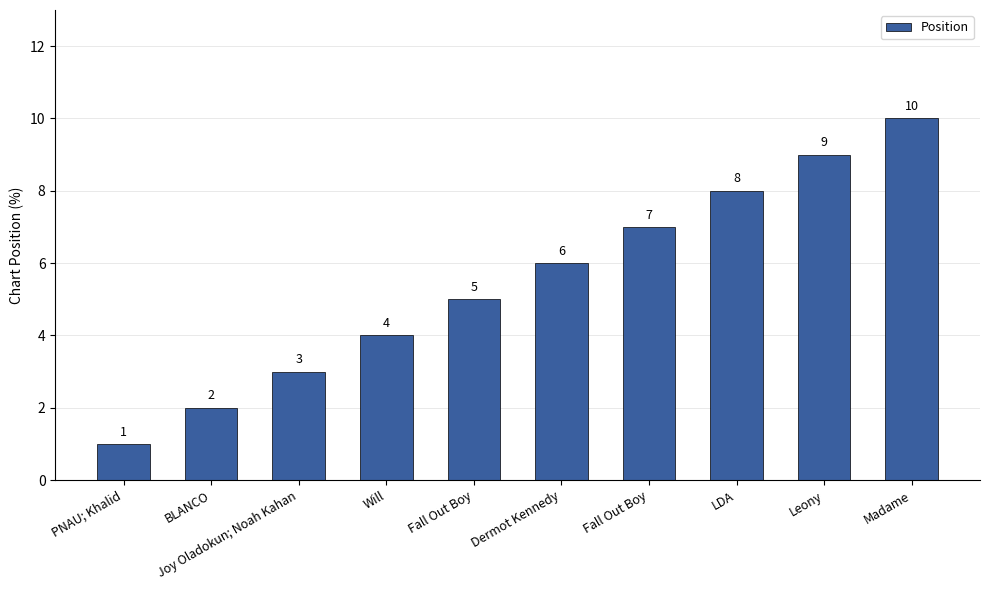

The chart shows a value of 15 at Leony. True or false?

False